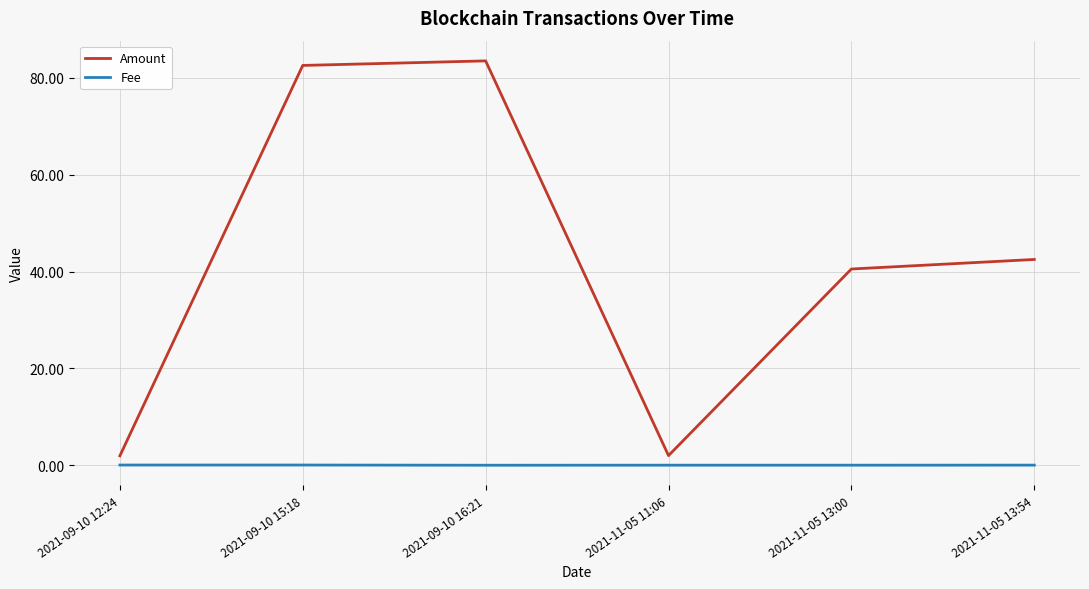

Rank the series by their average value, from highest to lowest.

Amount, Fee